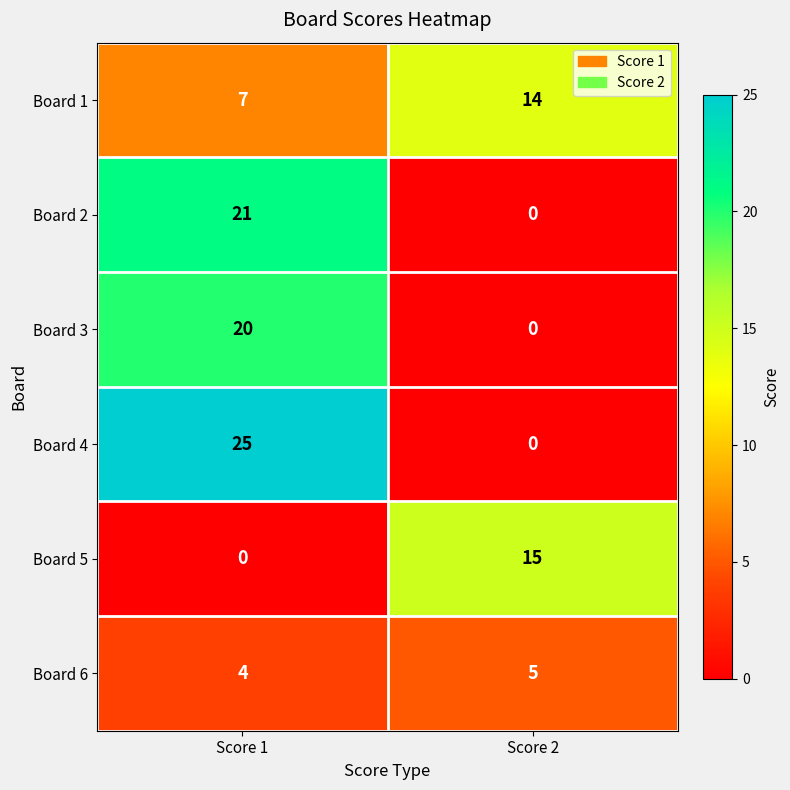

What is the total value across all series at Score 2?

34